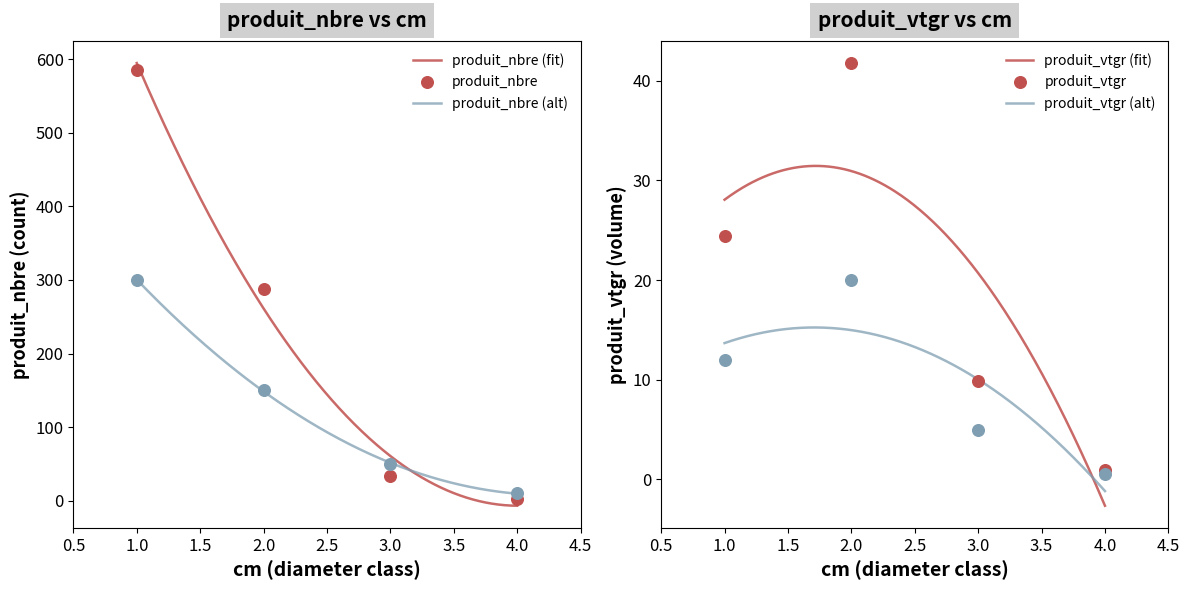

Is the value of produit_vtgr at 1 greater than the value of produit_nbre at 3?

No